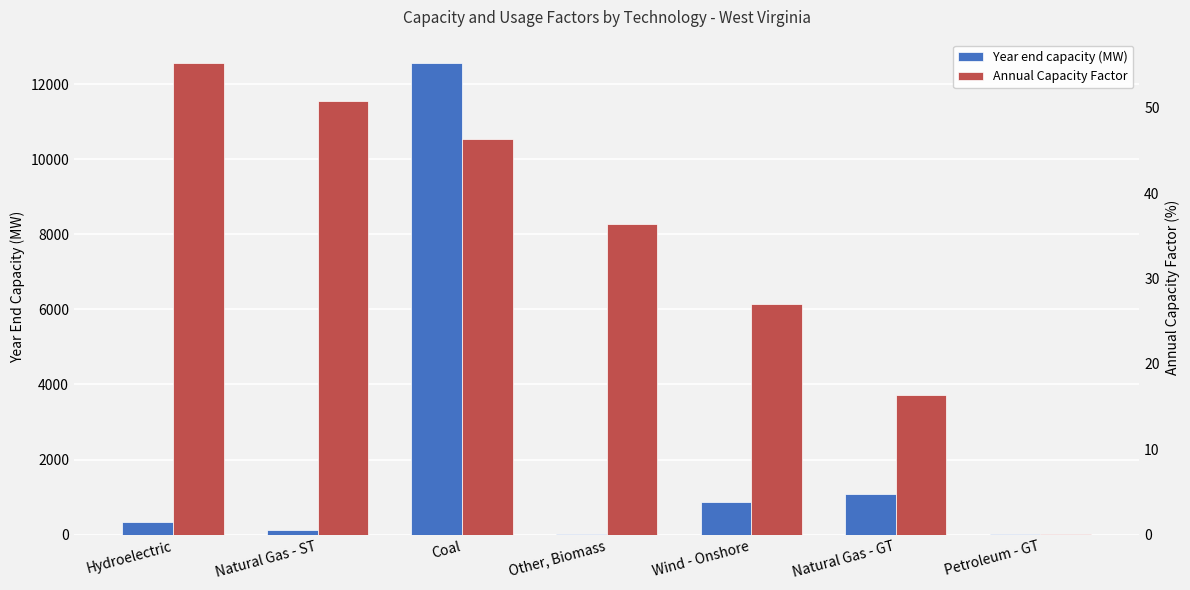

At Petroleum - GT, list the series in order from smallest to largest.

Annual Capacity Factor, Year end capacity (MW)